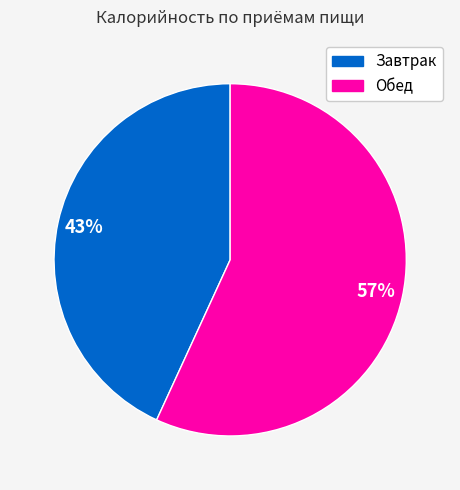

To the nearest percent, what is the average slice percentage?

50%